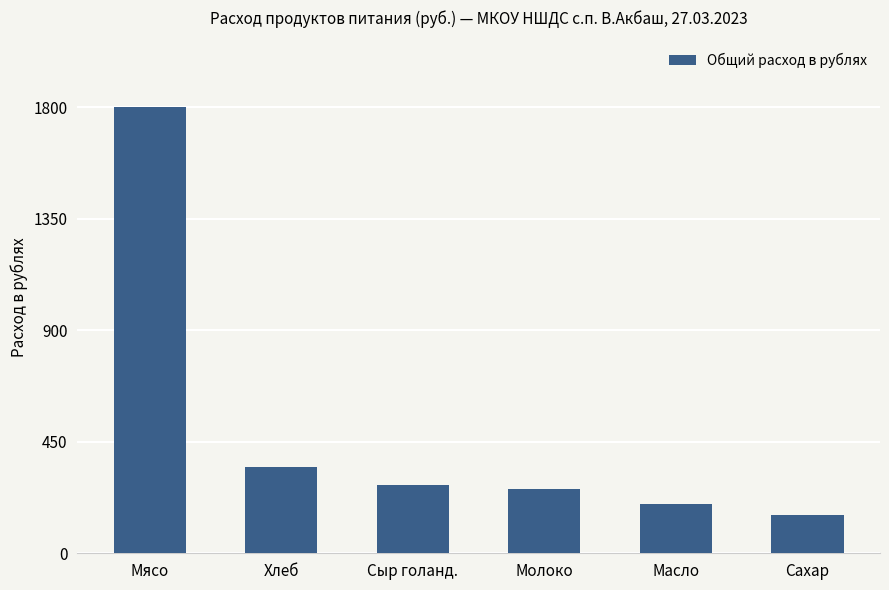

At which category does the chart reach its minimum across all series?

Сахар